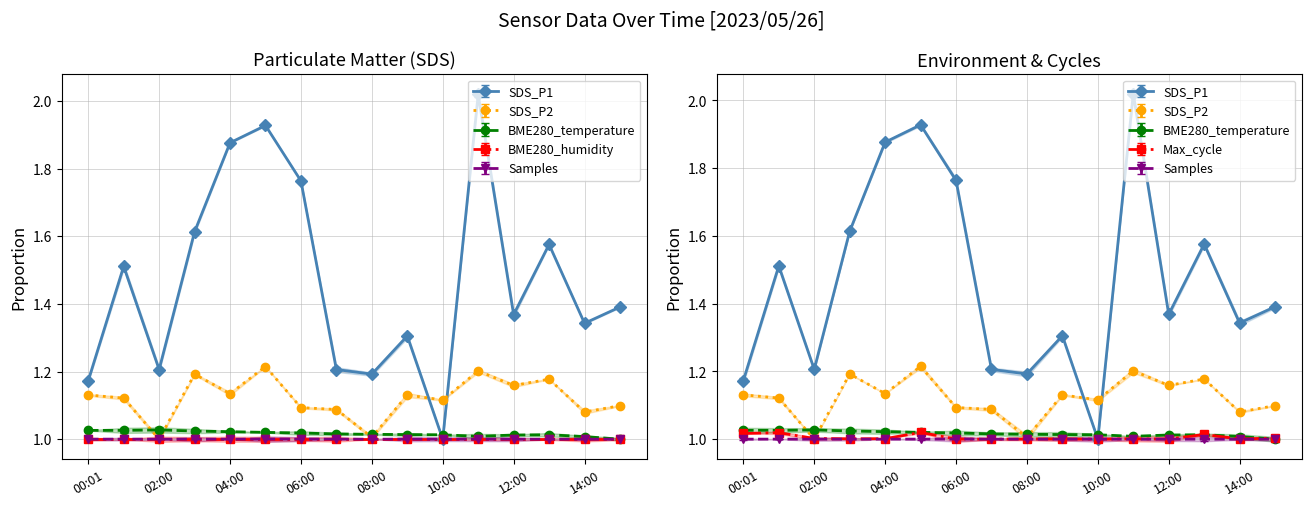

What position from the right is 10:00?

6